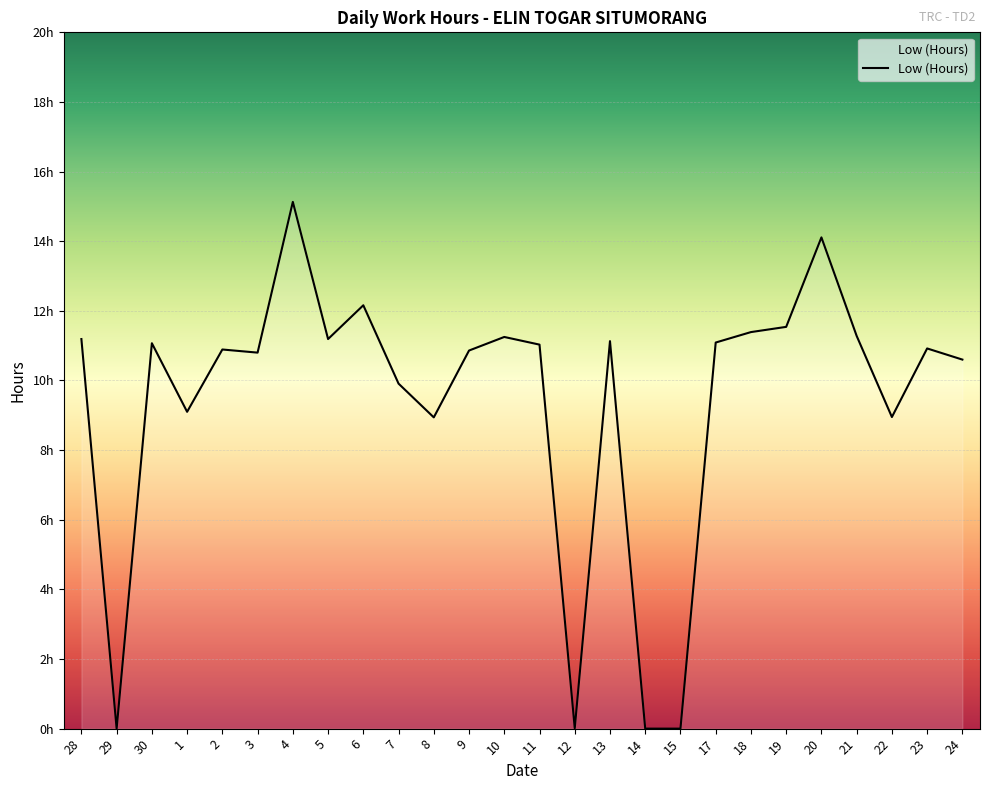

Read the value at 10.

11.2